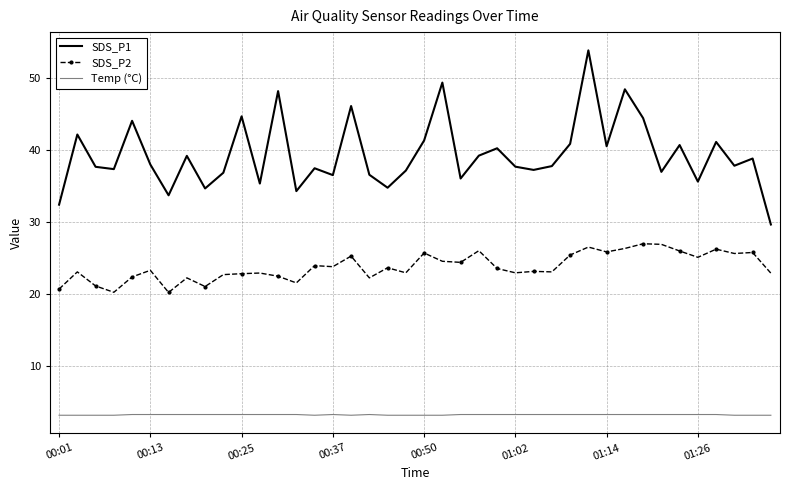

Which series has the largest total across all categories?

SDS_P1